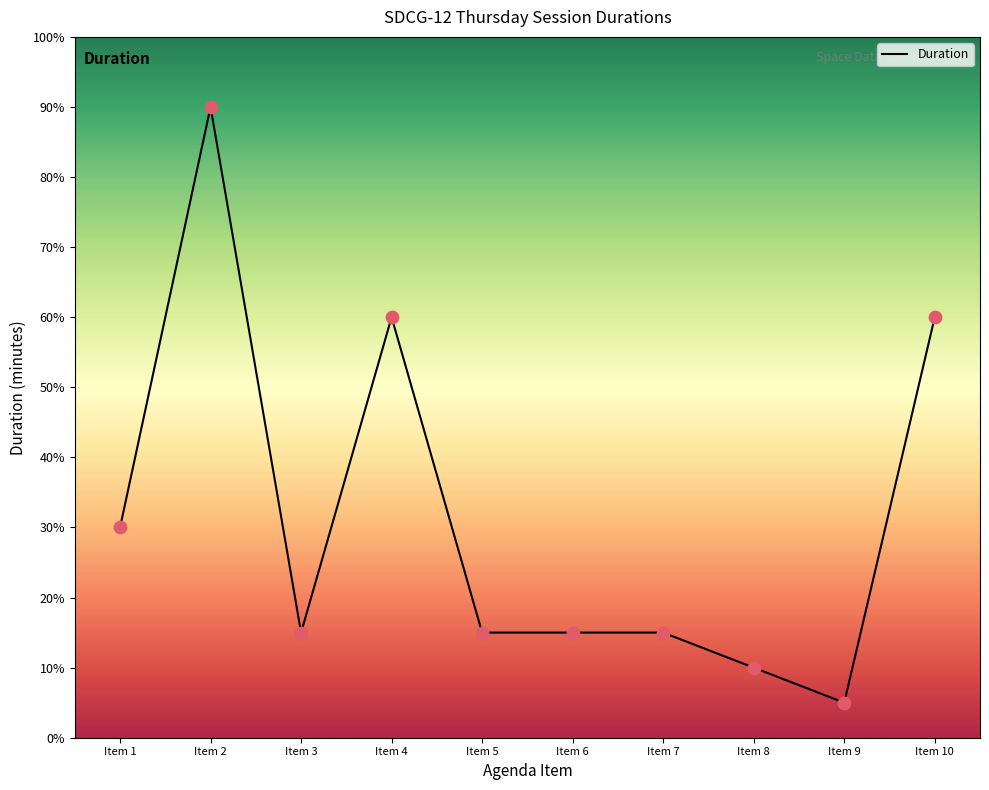

Which has a higher value, Item 2 or Item 3?

Item 2